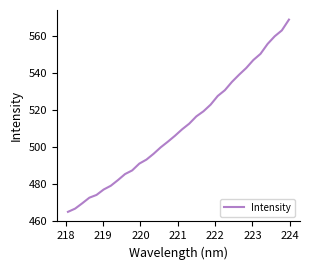

What is the difference between the maximum and minimum values?

104.2